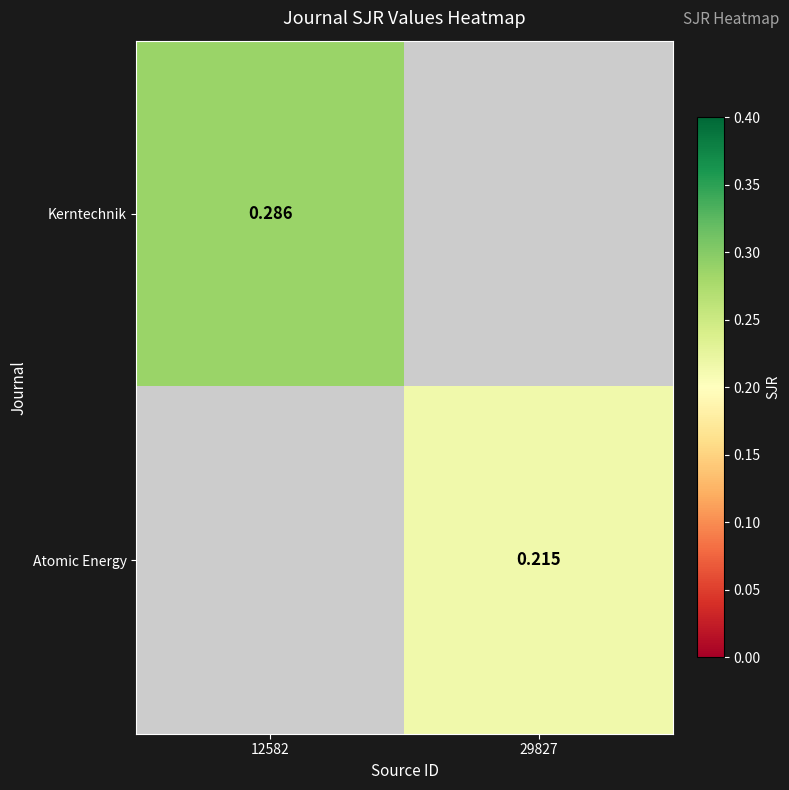

At which label does Kerntechnik reach its peak?

12582